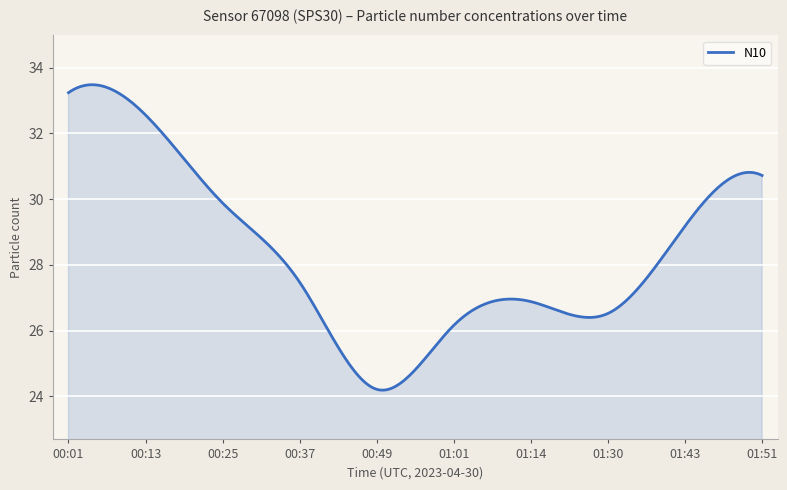

What is the greatest value displayed?

33.5